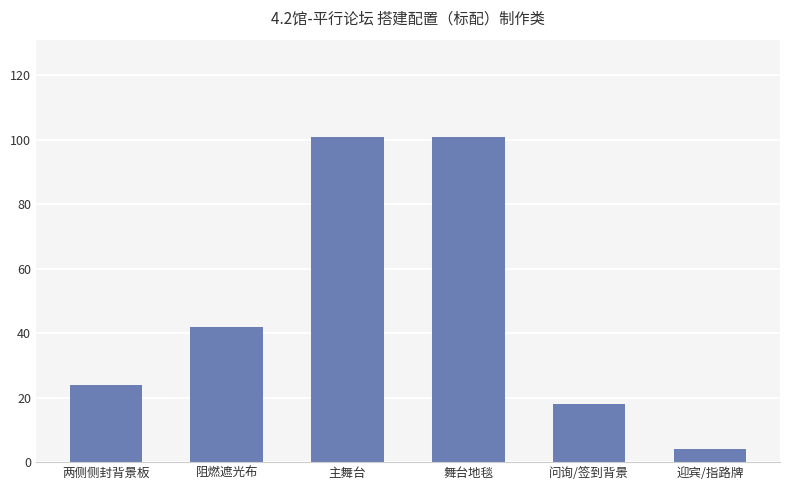

What is the difference between the values at 两侧侧封背景板 and 主舞台?

76.8